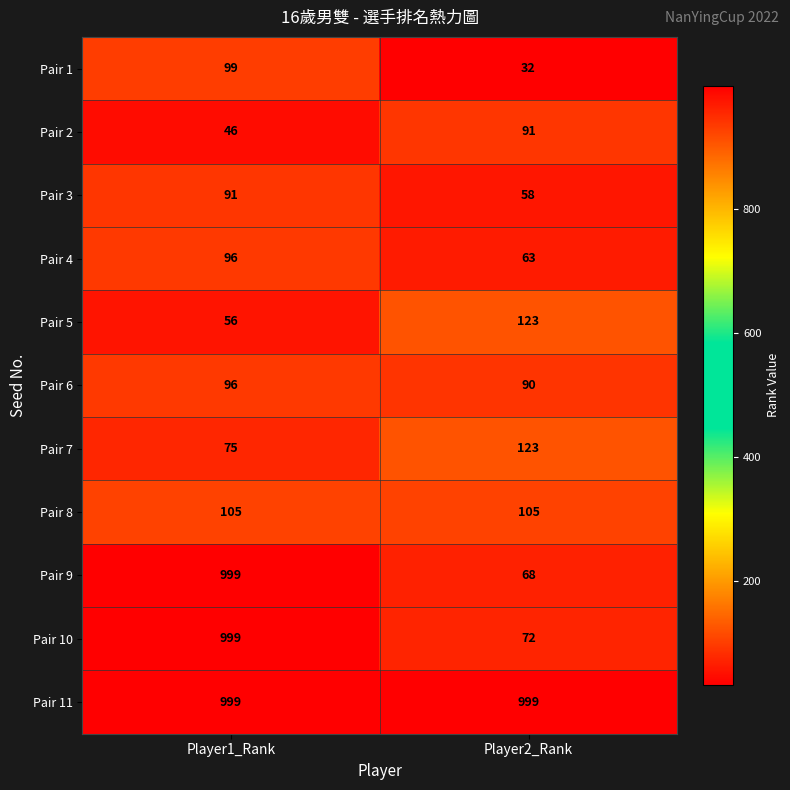

The value of Pair 8 at Player2_Rank is 105. True or false?

True